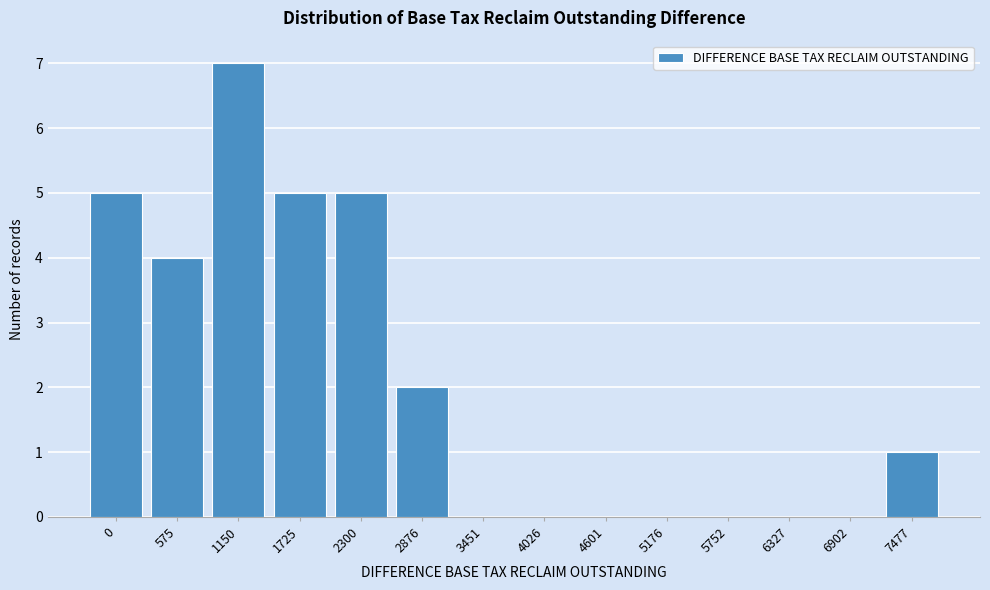

Reading left to right, list all the values displayed in this chart.

0=5	575=4	1150=7	1725=5	2300=5	2876=2	3451=0	4026=0	4601=0	5176=0	5752=0	6327=0	6902=0	7477=1